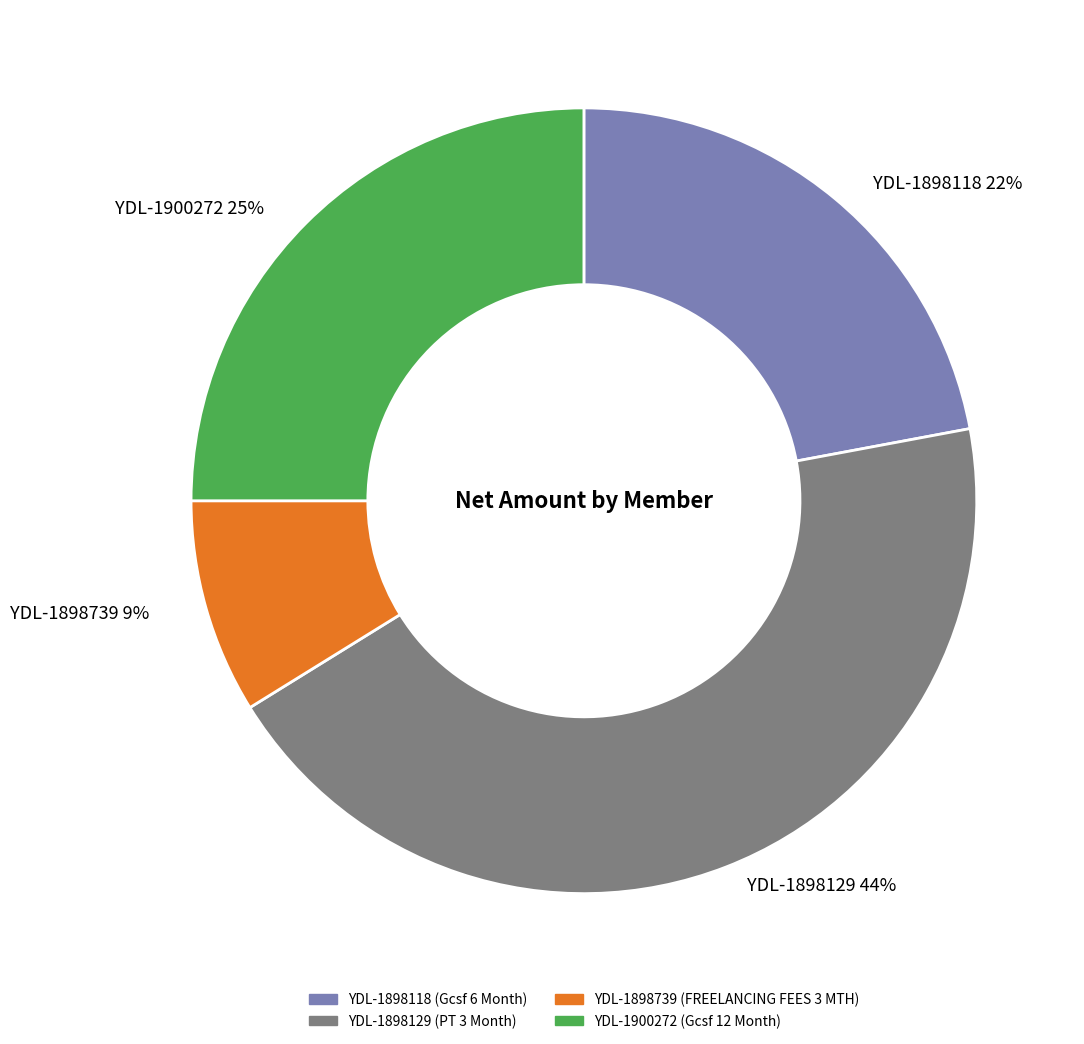

Is YDL-1898739 the majority of the pie?

No